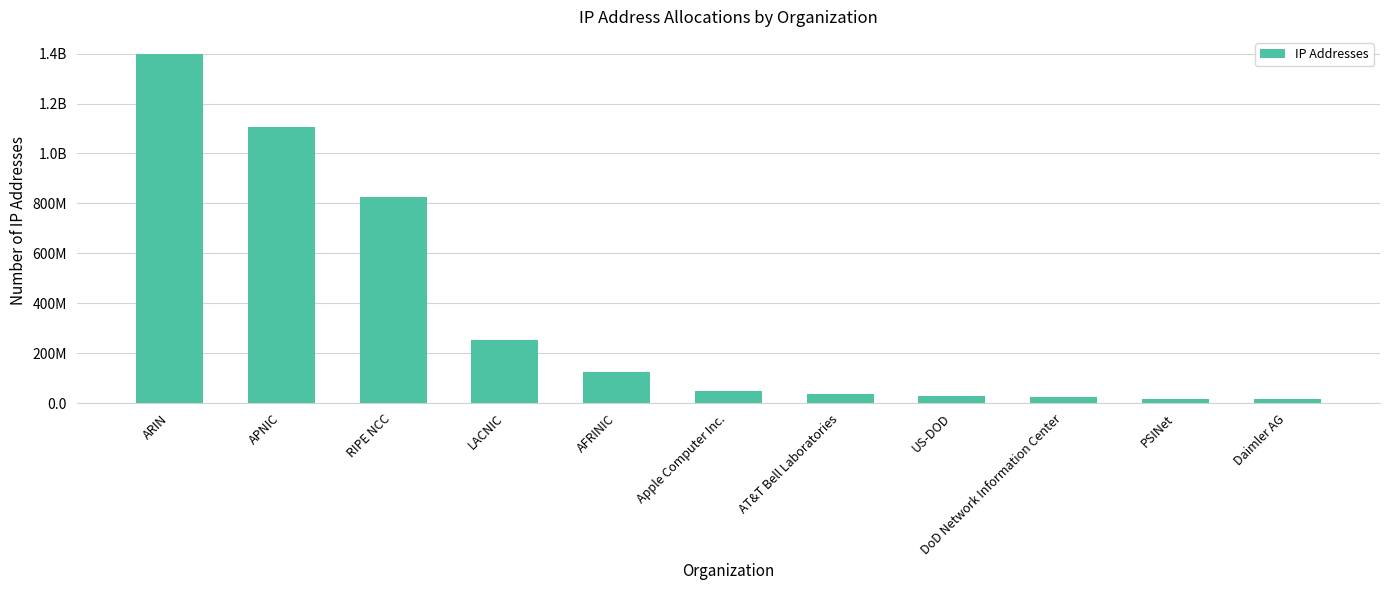

What is the change in value from Apple Computer Inc. to AT&T Bell Laboratories?

-12142951